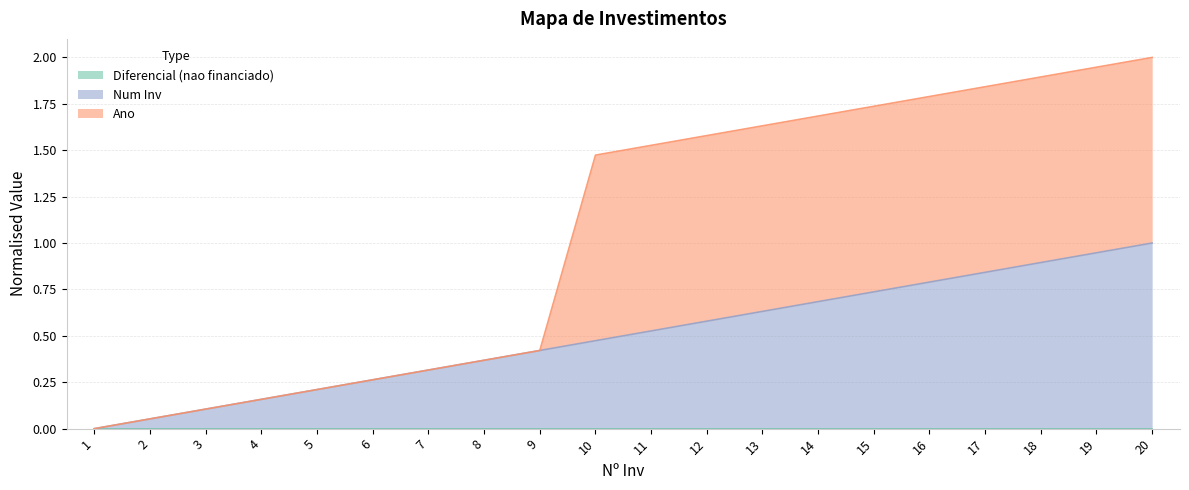

At which label is Ano closest to 1?

10